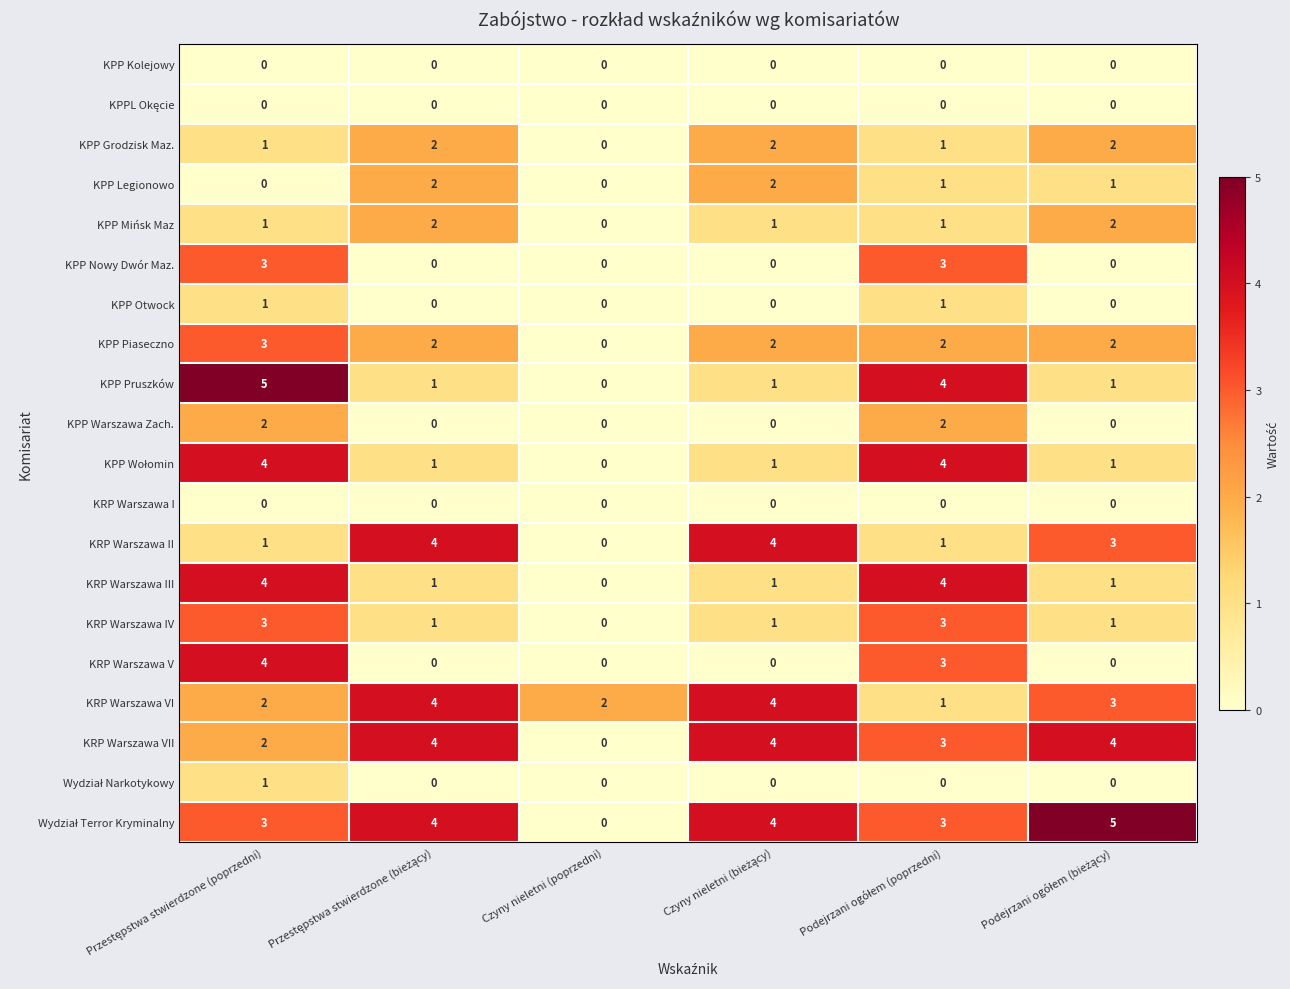

Count the KPP Nowy Dwór Maz. values in the range 0 to 3.

6